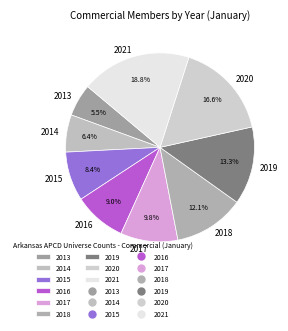

Does any single category account for the majority?

No